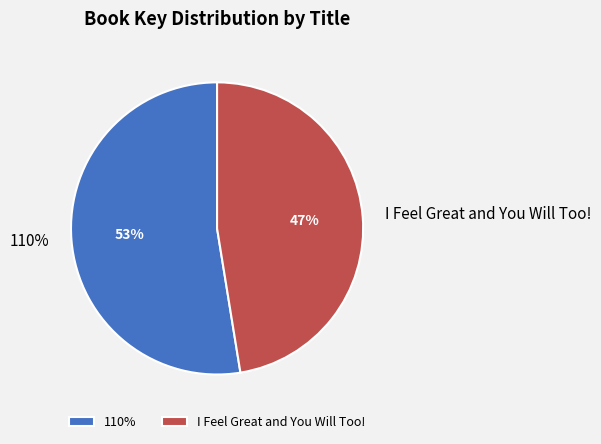

To the nearest percent, what percentage of the pie is 110%?

53%